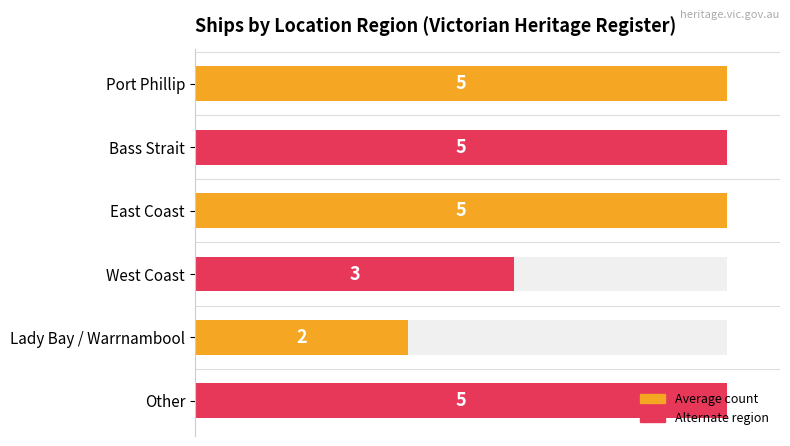

What is the greatest value displayed?

5